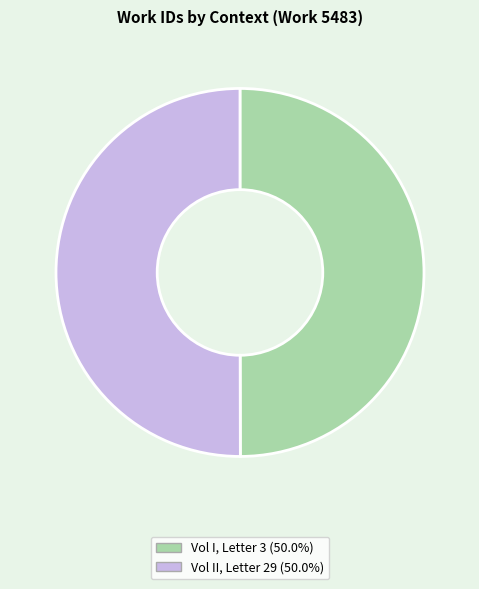

How many segments does this pie chart have?

2